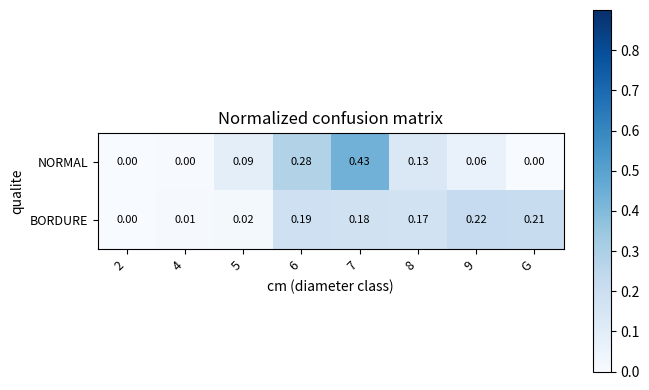

Which series has the largest total across all categories?

BORDURE